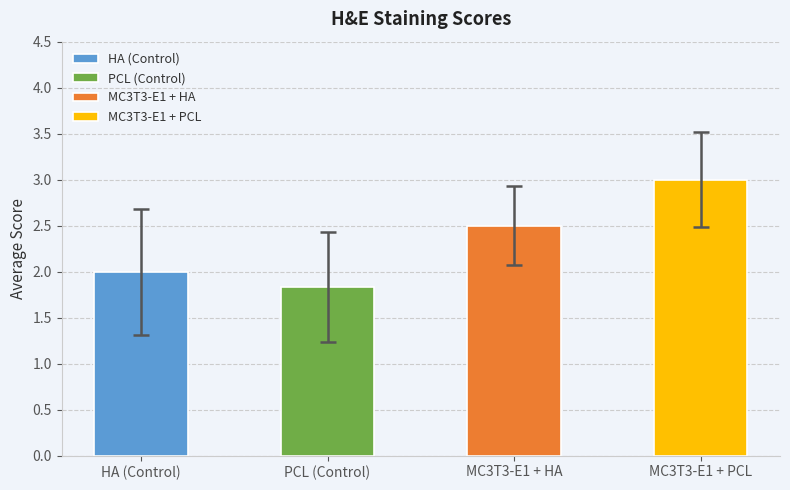

What is the label of the 1st bar from the left?

HA (Control)